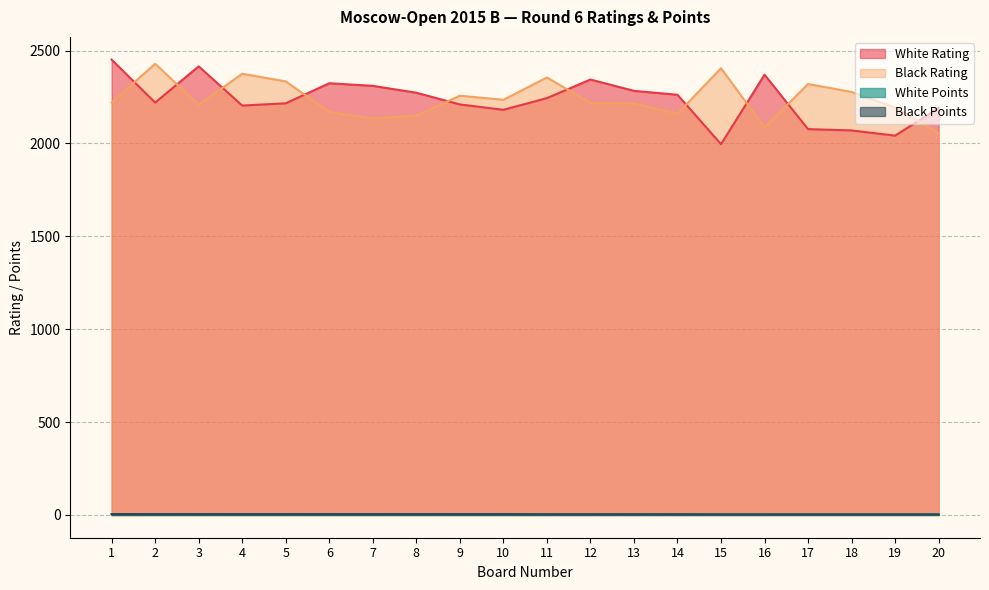

Reading right to left, what are all the values shown in this chart?

White Rating: 2191.0	2042.0	2070.0	2077.0	2370.0	1996.0	2262.0	2283.0	2344.0	2244.0	2181.0	2210.0	2273.0	2310.0	2324.0	2216.0	2204.0	2415.0	2220.0	2451.0
Black Rating: 2056.0	2193.0	2277.0	2320.0	2086.0	2405.0	2160.0	2215.0	2218.0	2355.0	2235.0	2257.0	2149.0	2134.0	2170.0	2334.0	2375.0	2208.0	2429.0	2220.0
White Points: 3.0	3.0	3.0	3.0	3.0	3.5	3.5	3.5	3.5	3.5	4.0	4.0	4.0	4.0	4.0	4.0	4.0	4.0	4.0	4.5
Black Points: 3.0	3.0	3.0	3.0	3.0	3.0	3.5	3.5	3.5	3.5	4.0	4.0	4.0	4.0	4.0	4.0	4.0	4.0	4.0	4.5